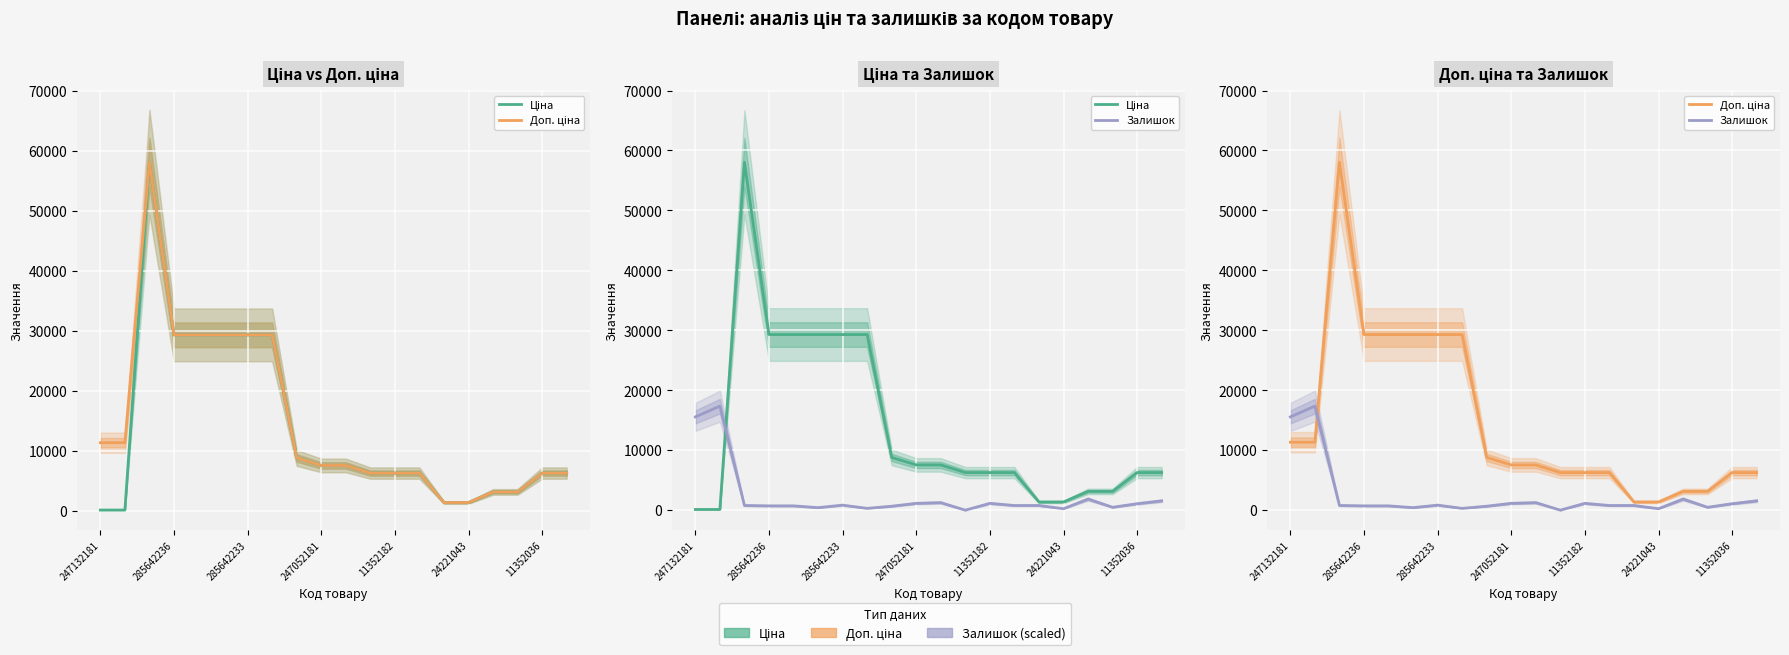

Is this an area chart (filled region under the line)?

No